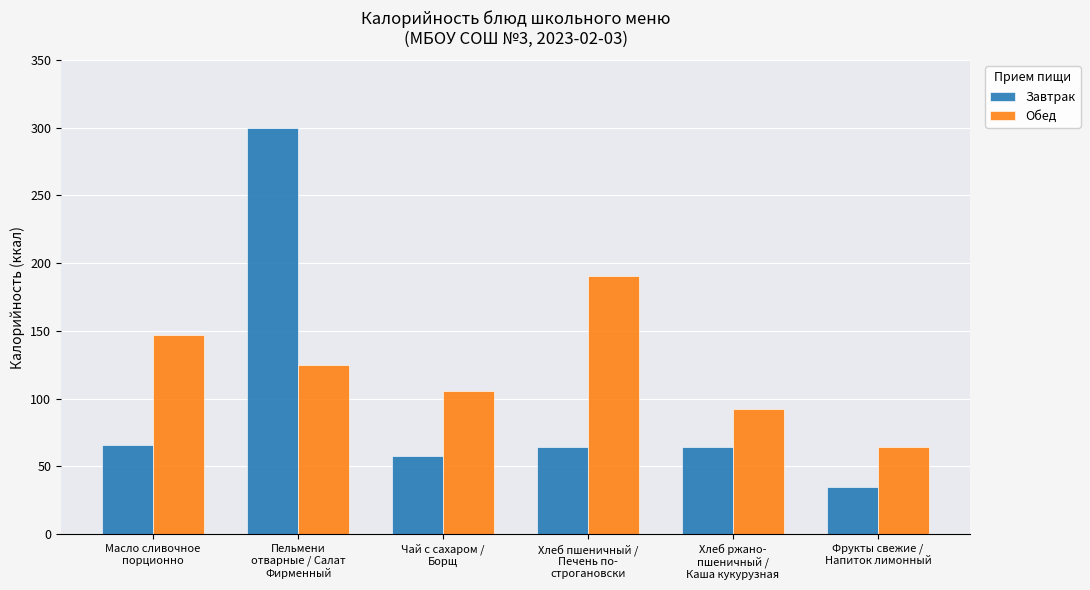

What is the label of the 3rd bar from the left?

Чай с сахаром /
Борщ